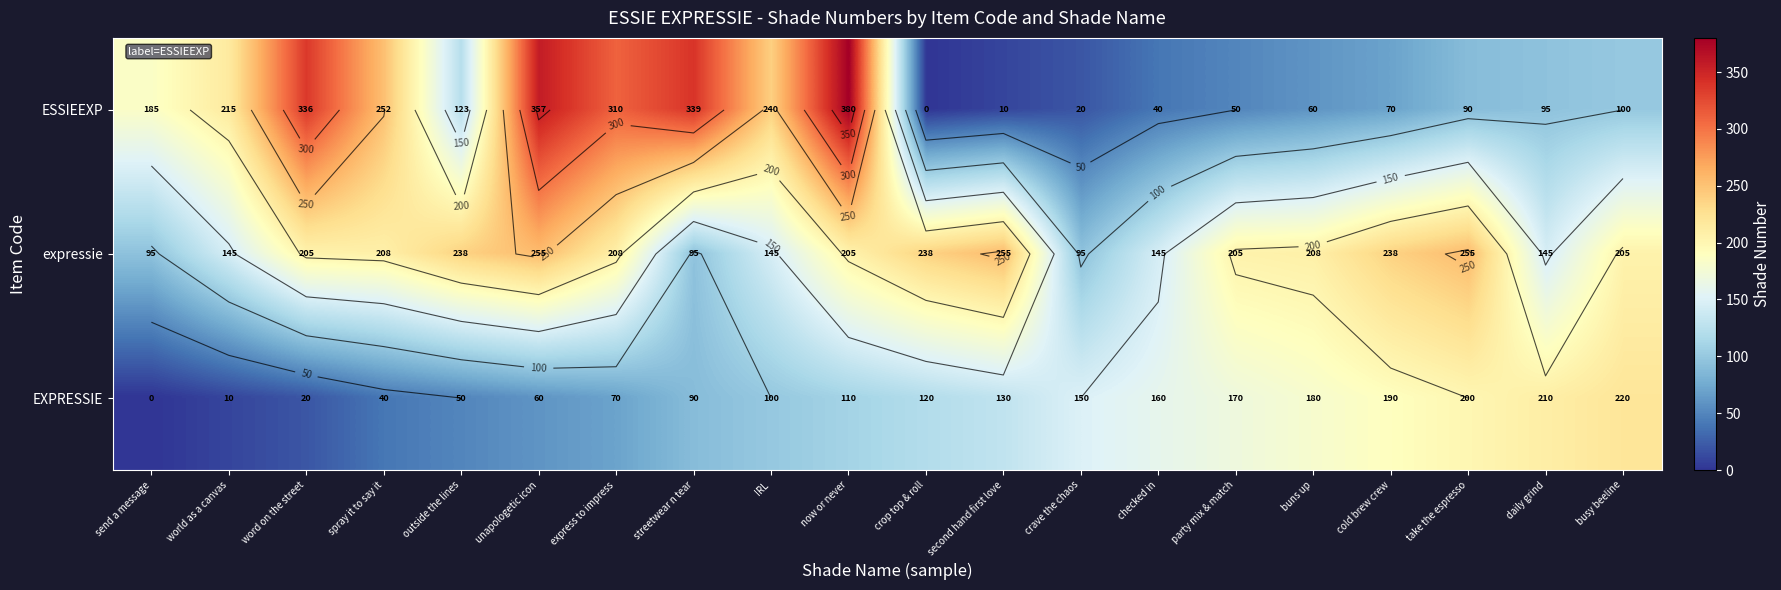

The EXPRESSIE series shows 128 at streetwear n tear. True or false?

False